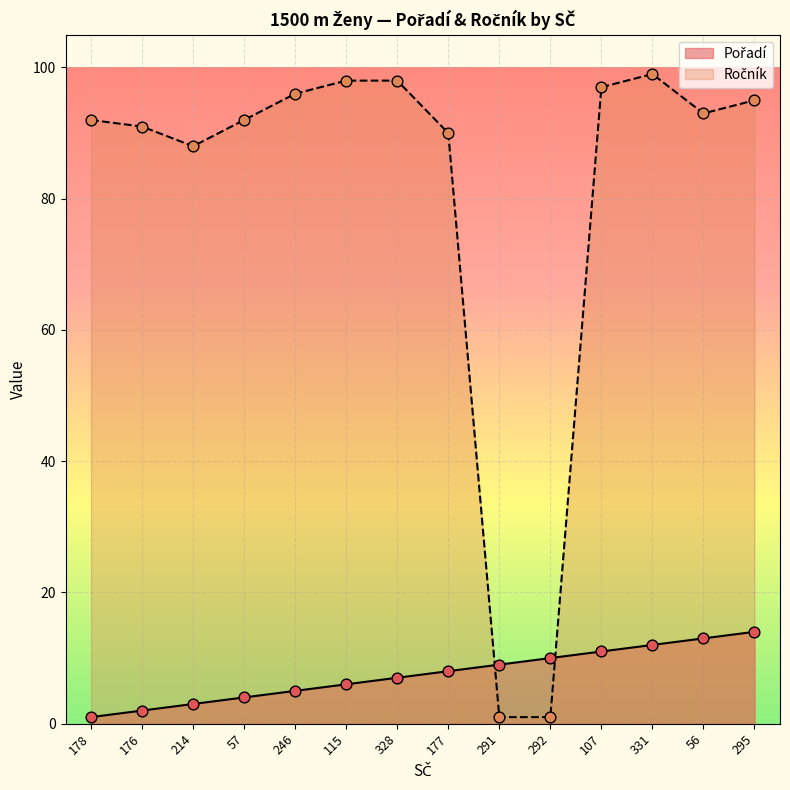

Is the value of Ročník at 178 greater than the value of Pořadí at 107?

Yes